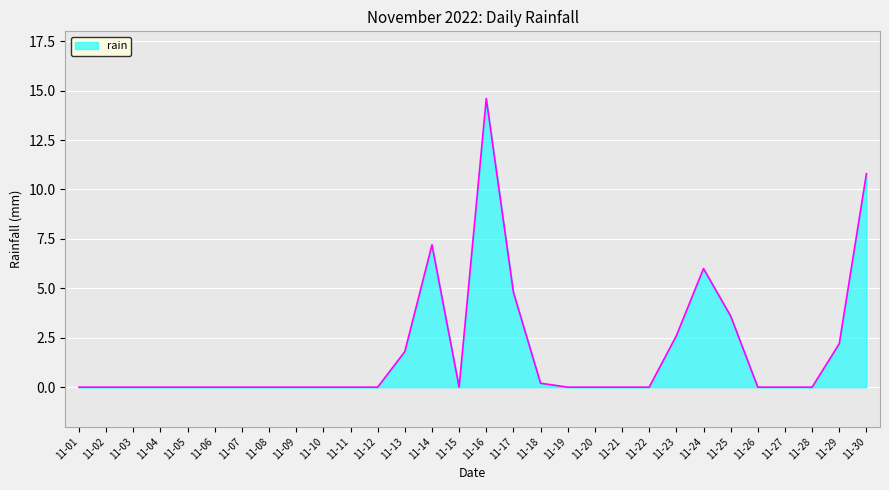

Between 11-19 and 11-25, which is larger?

11-25